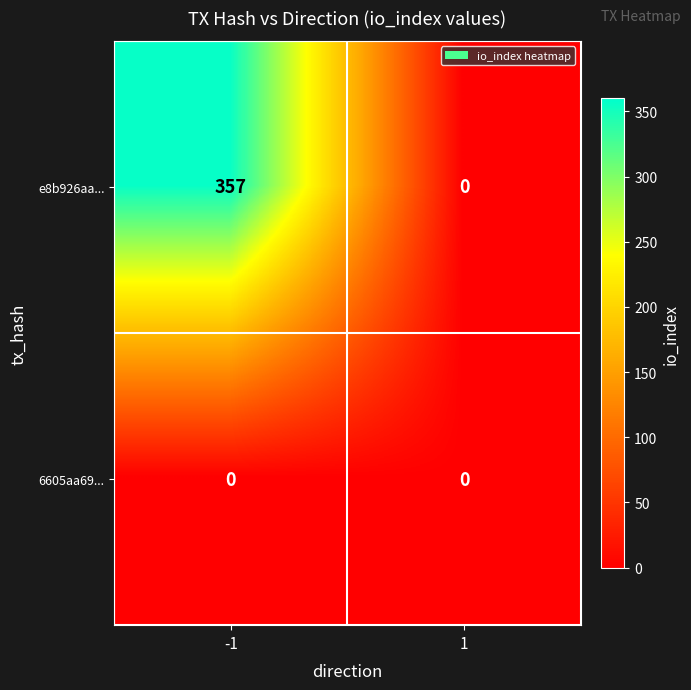

Between -1 and 1, which series saw the biggest shift?

e8b926aa...